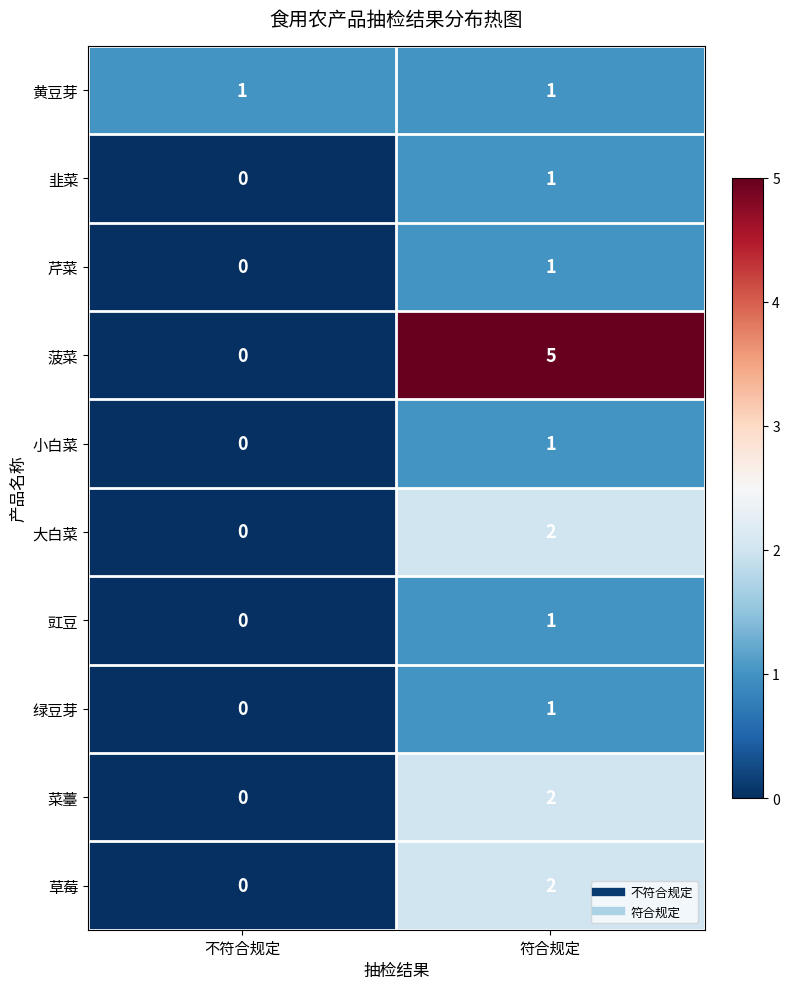

Rank the categories by 芹菜 value from highest to lowest.

符合规定, 不符合规定